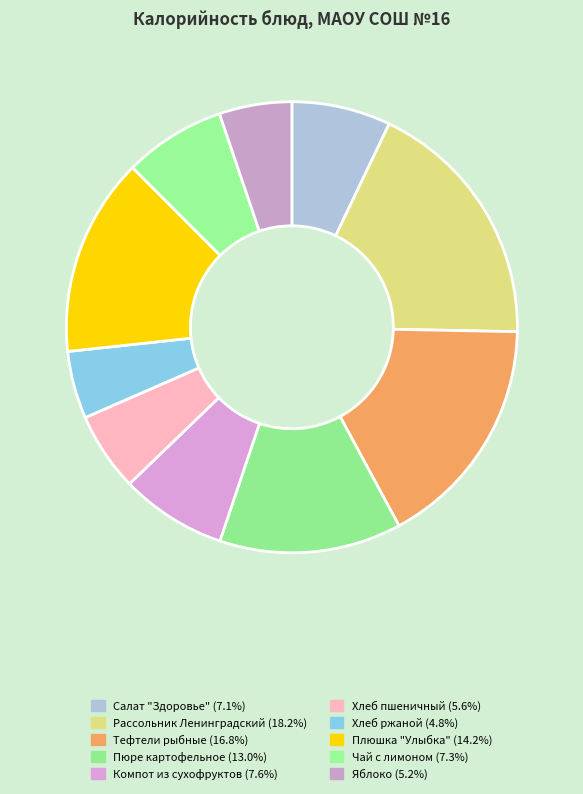

How many segments does this pie chart have?

10